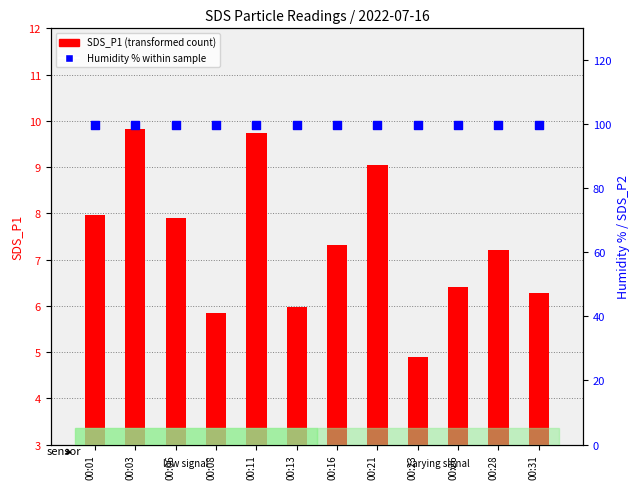

Which series has the largest Y range (max minus min)?

SDS_P1